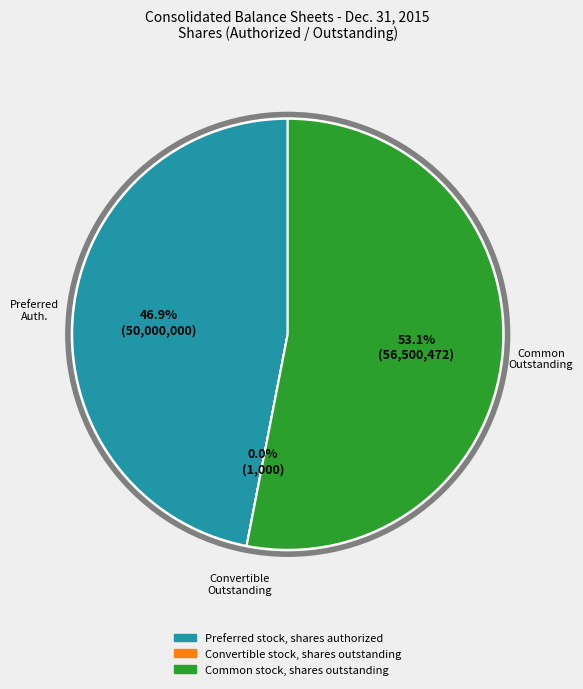

Is the sum of Preferred stock, shares authorized and Common stock, shares outstanding greater than half?

Yes